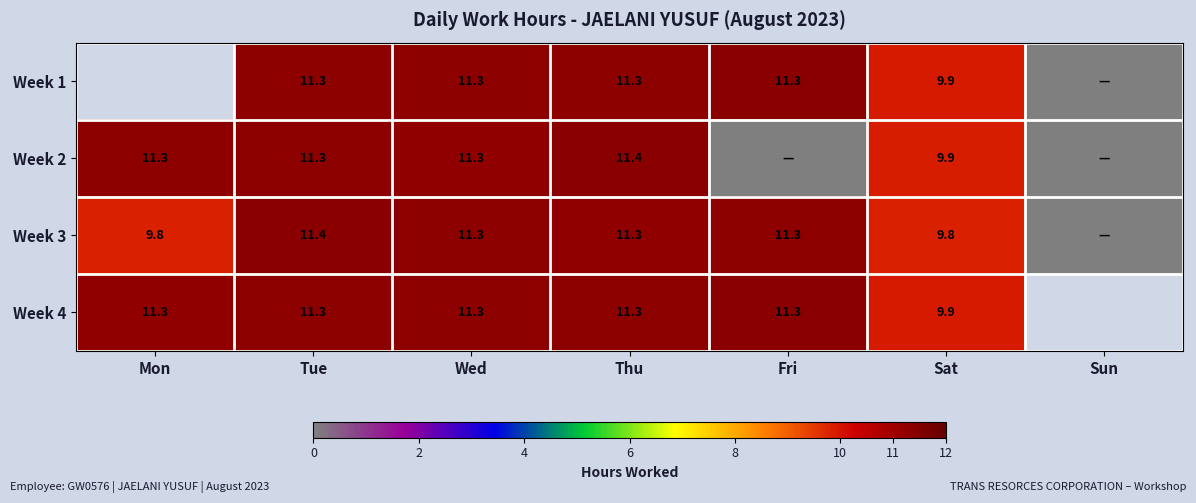

True or false: Week 1 has a value of 11.3 at Wed.

True